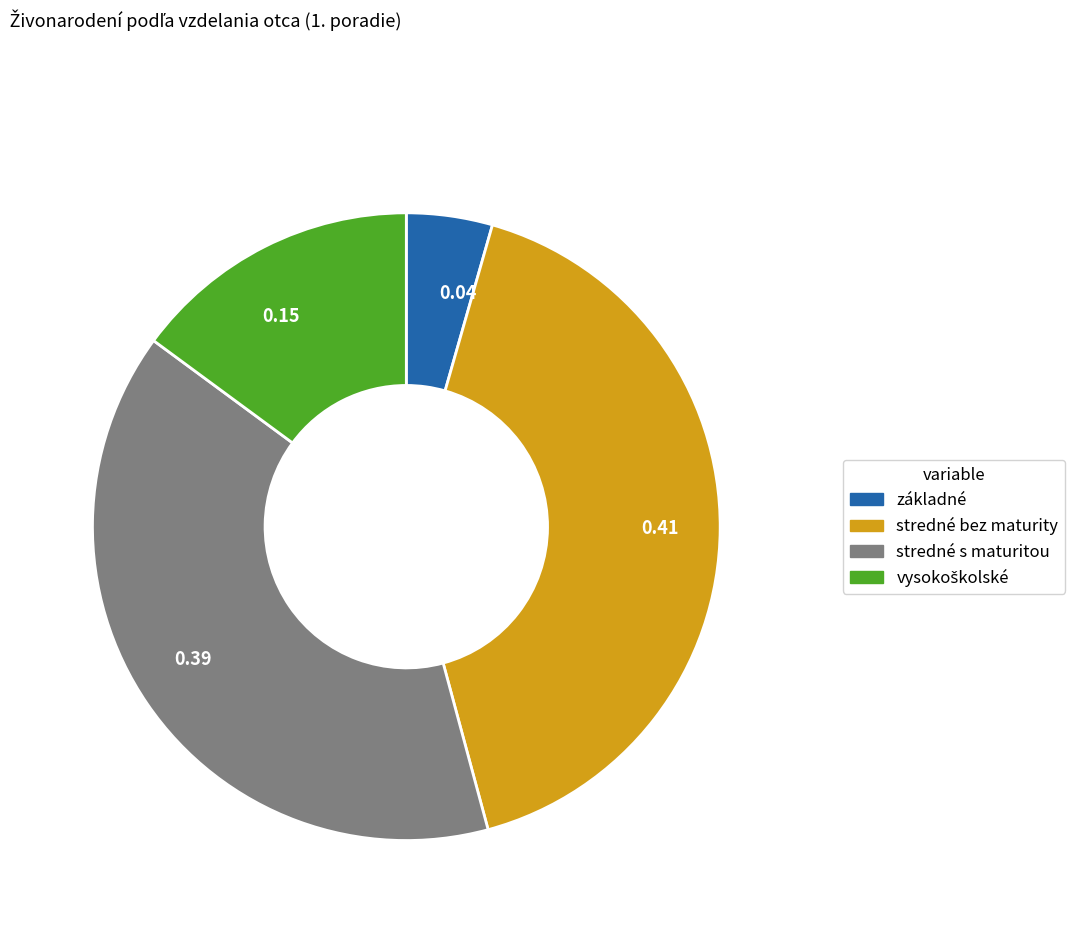

How many slices are in this pie chart?

4